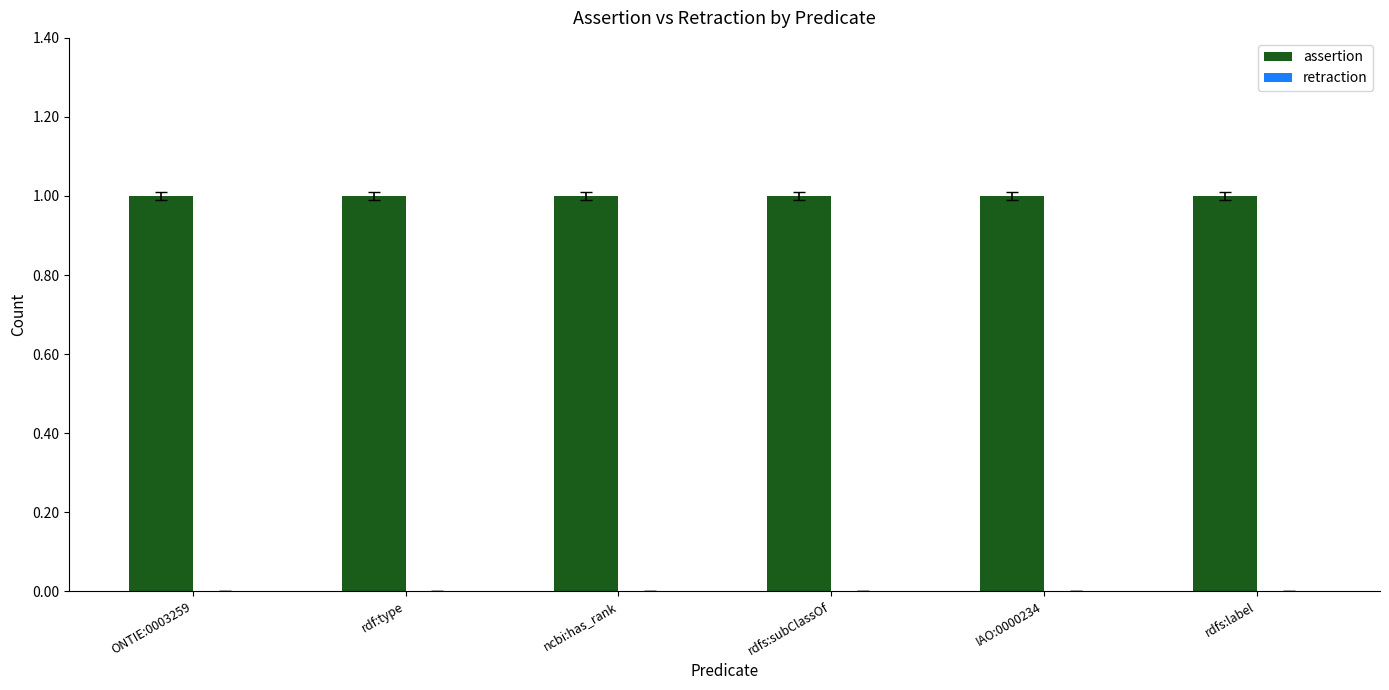

Reading left to right, extract all data points from this chart.

assertion: 1	1	1	1	1	1
retraction: 0	0	0	0	0	0